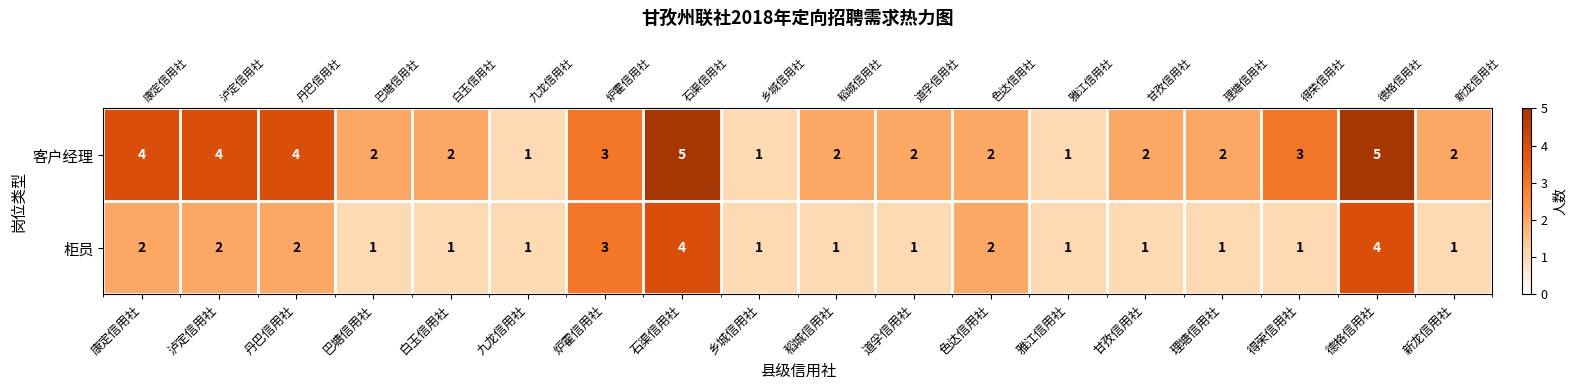

How many 客户经理 values are between 2 and 4?

13